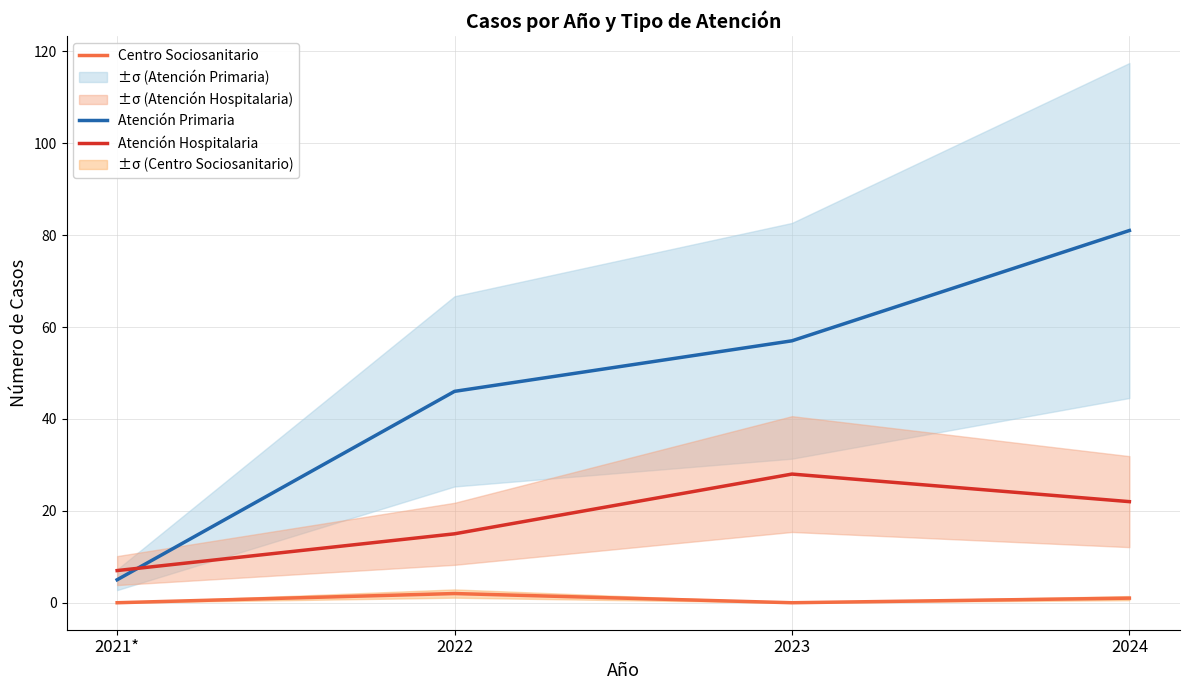

What position from the left is 2022?

2